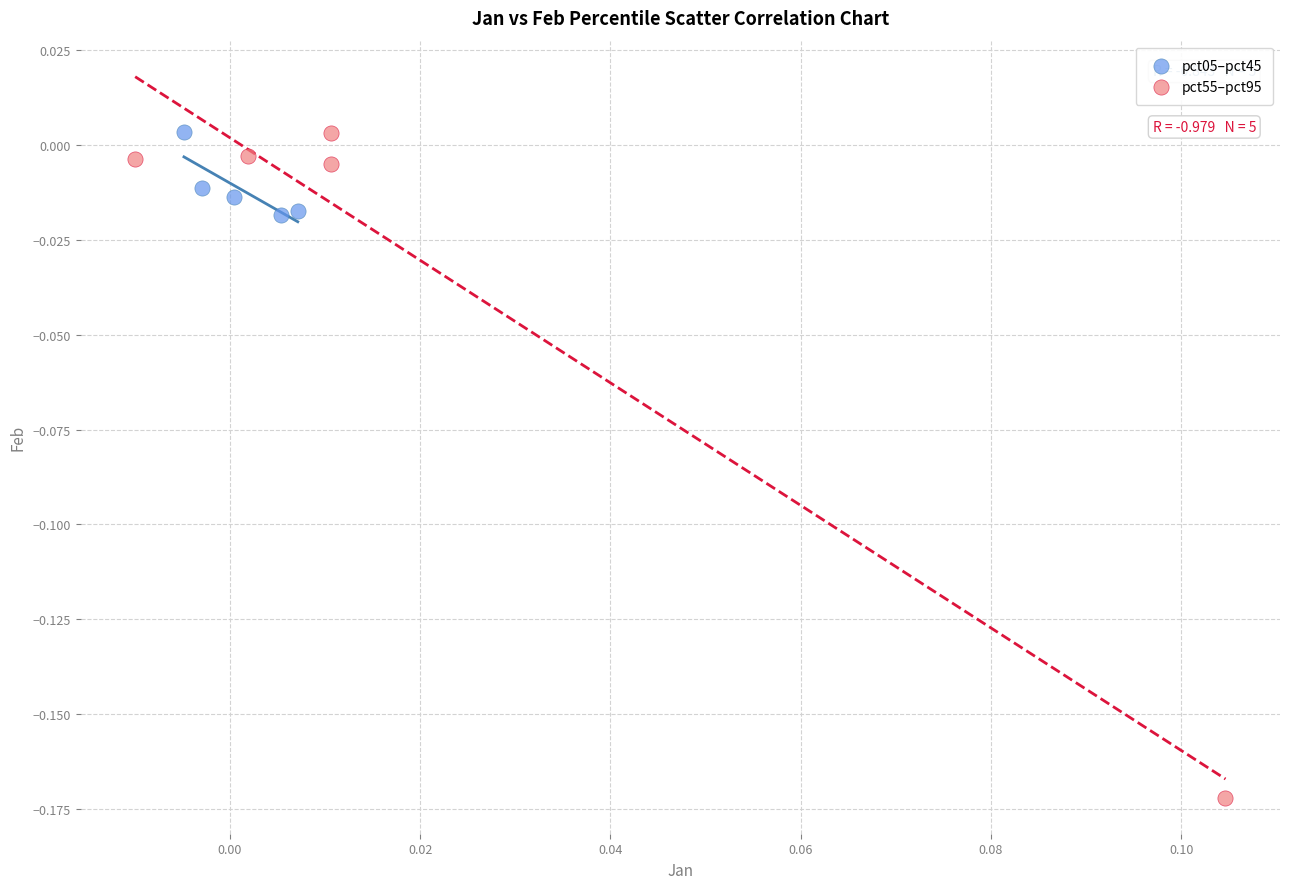

What are all the series names shown in the legend?

pct05–pct45, pct55–pct95